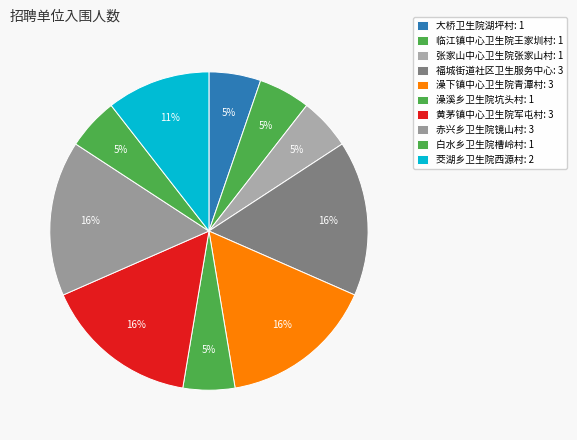

How many slices are in this pie chart?

10